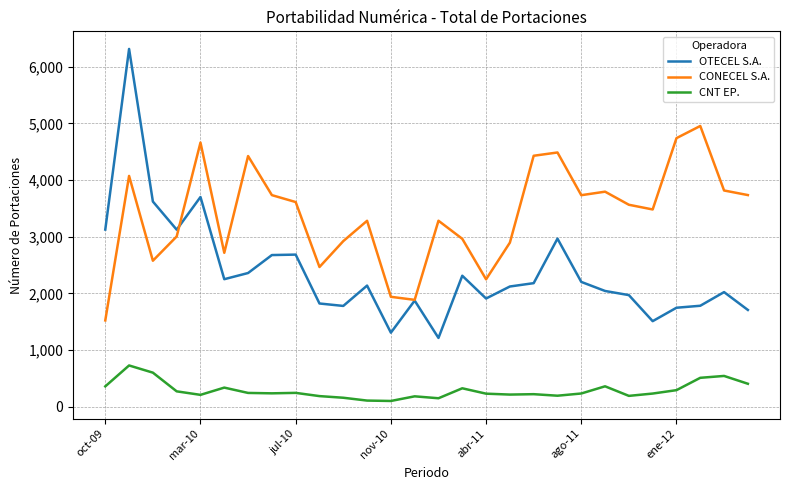

Which series has the widest spread of values?

OTECEL S.A.